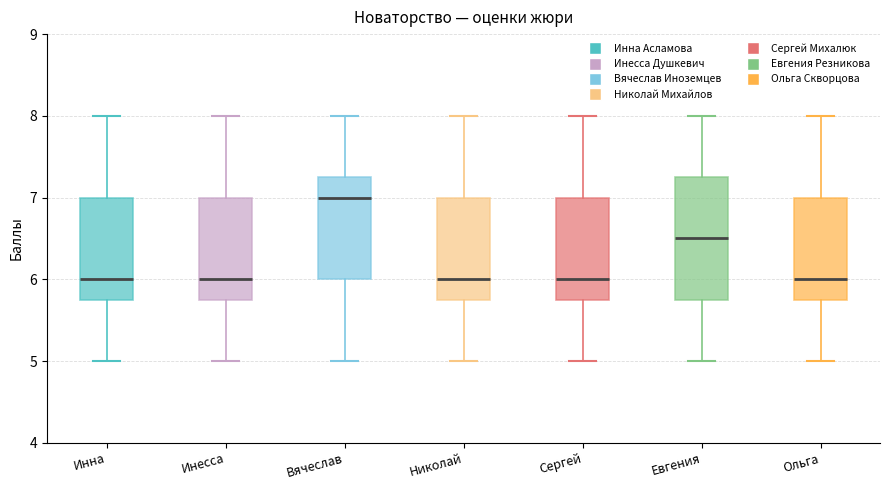

Reading left to right, read every box against the y-axis: the position of its median line, the range the box covers, and the ends of its whiskers. The values are not printed on the chart, so give them approximately, as read against the axis.

Инна: median 6.0, box 5.8 to 7.0, whiskers 5.0 to 8.0
Инесса: median 6.0, box 5.8 to 7.0, whiskers 5.0 to 8.0
Вячеслав: median 7.0, box 6.0 to 7.3, whiskers 5.0 to 8.0
Николай: median 6.0, box 5.8 to 7.0, whiskers 5.0 to 8.0
Сергей: median 6.0, box 5.8 to 7.0, whiskers 5.0 to 8.0
Евгения: median 6.5, box 5.8 to 7.3, whiskers 5.0 to 8.0
Ольга: median 6.0, box 5.8 to 7.0, whiskers 5.0 to 8.0